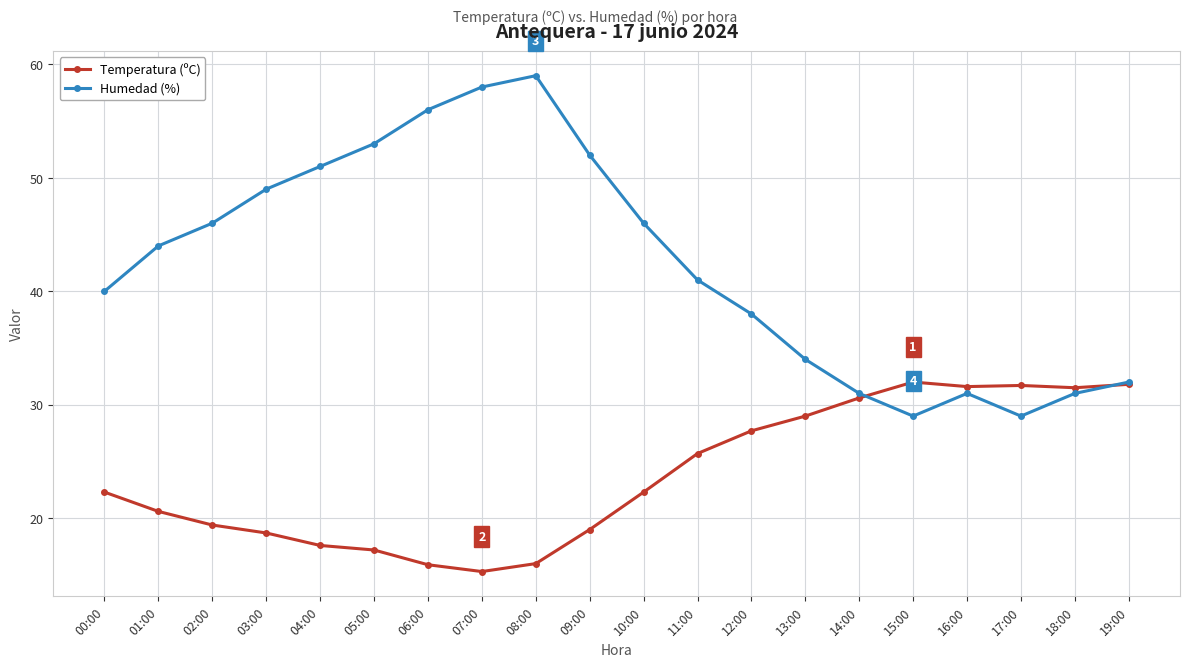

How many lines are shown in the chart?

2